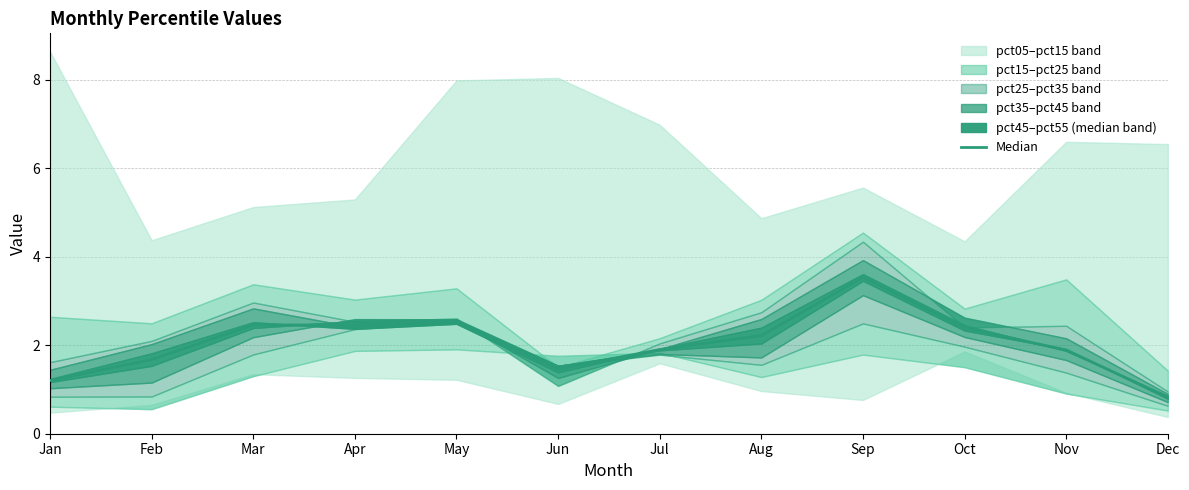

How many categories are shown in the chart?

12